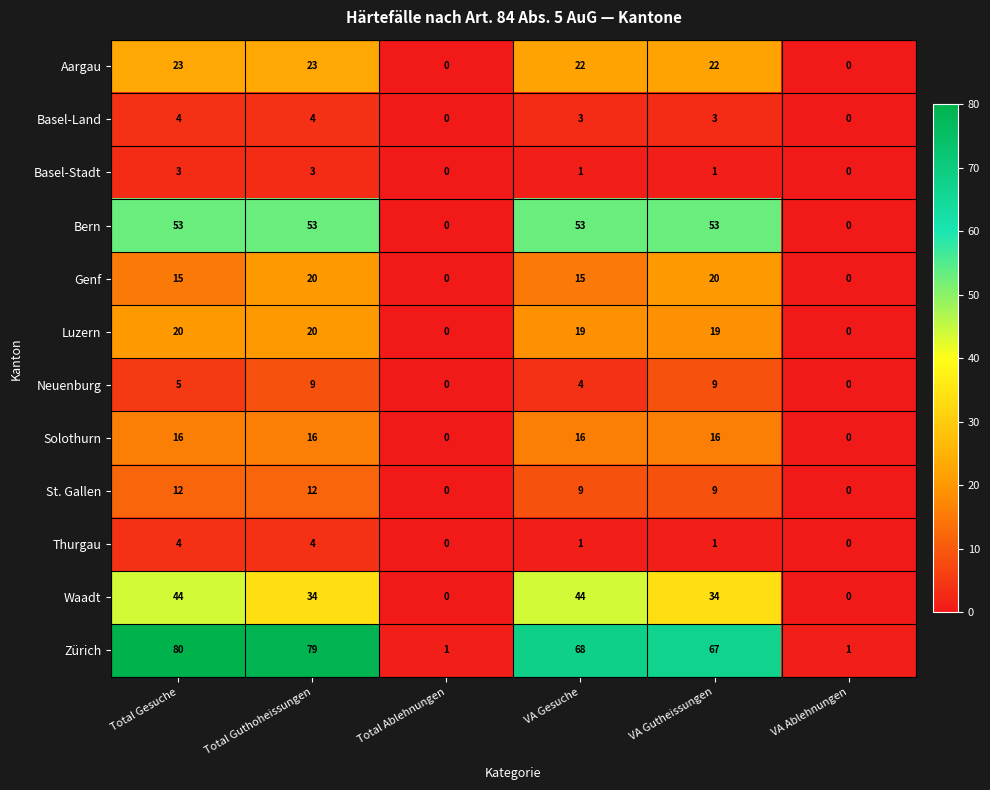

The Zürich series shows 0 at Total Ablehnungen. True or false?

False